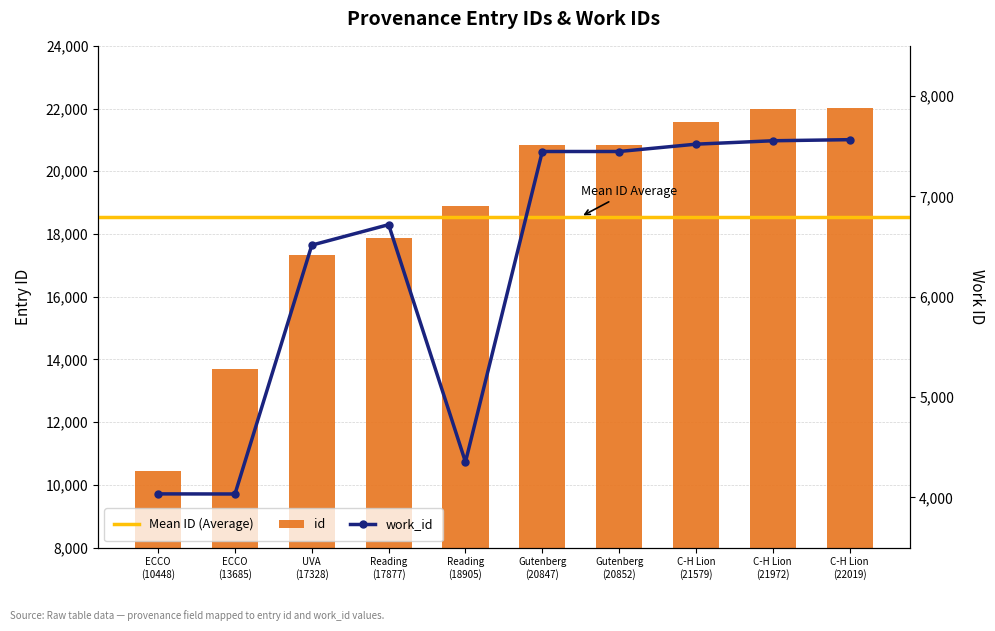

List the series in order of their overall mean, lowest first.

work_id, id